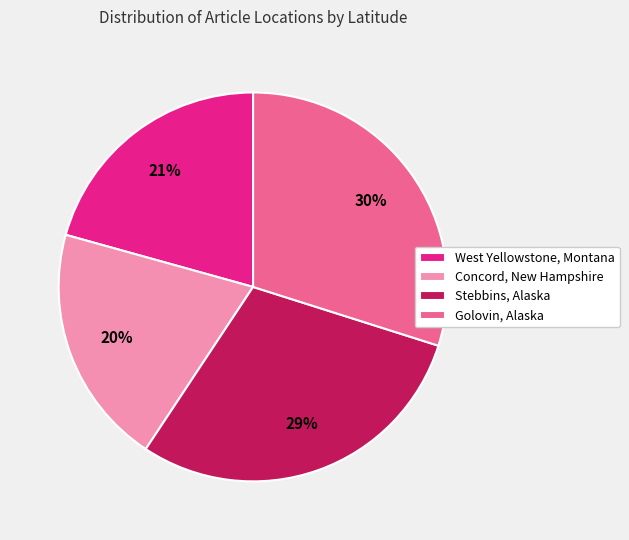

What is the ratio of the value at Golovin, Alaska to the value at Stebbins, Alaska?

1.0